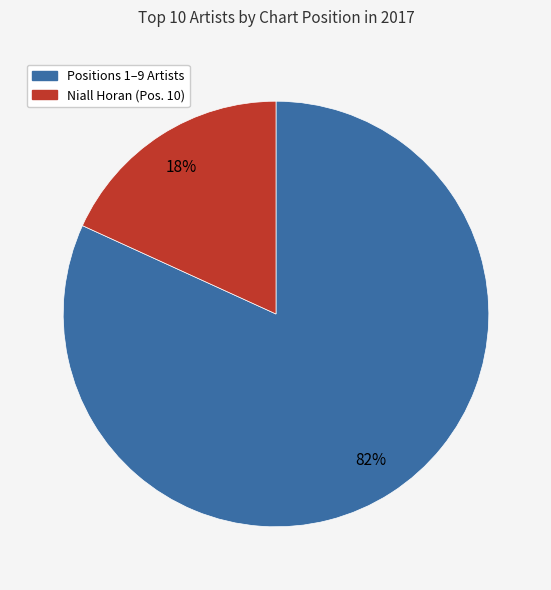

Does any single category account for the majority?

Yes